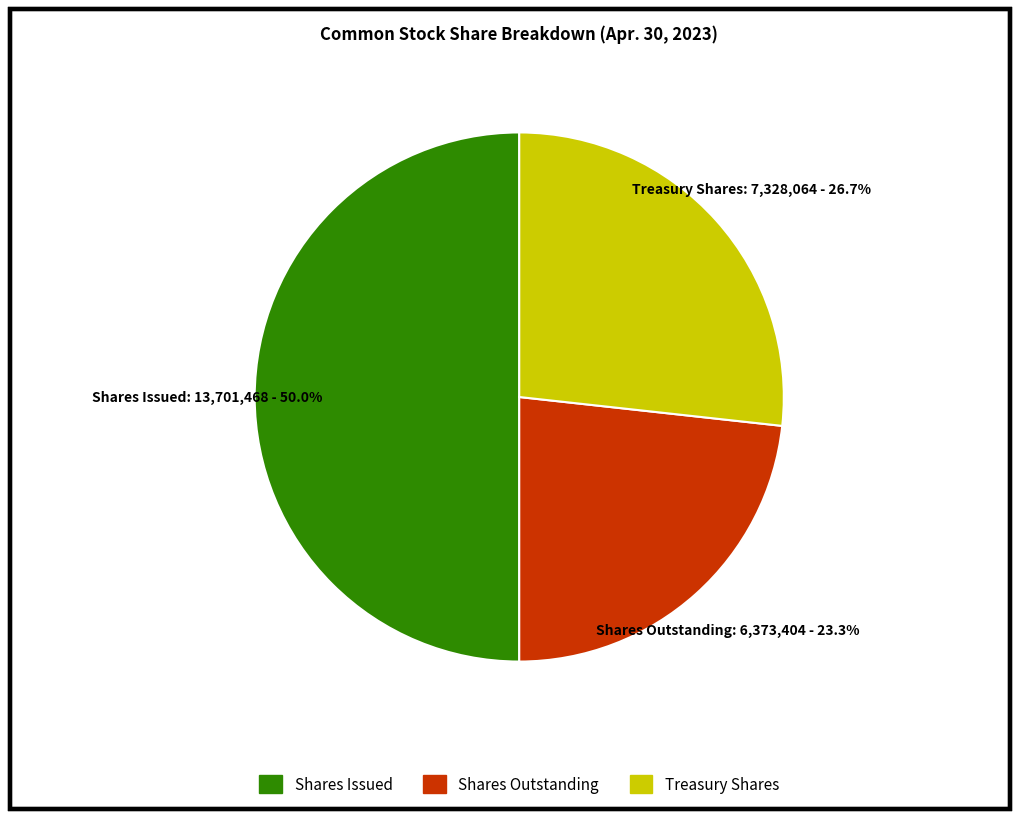

Rank the categories by value from highest to lowest.

Shares Issued, Treasury Shares, Shares Outstanding